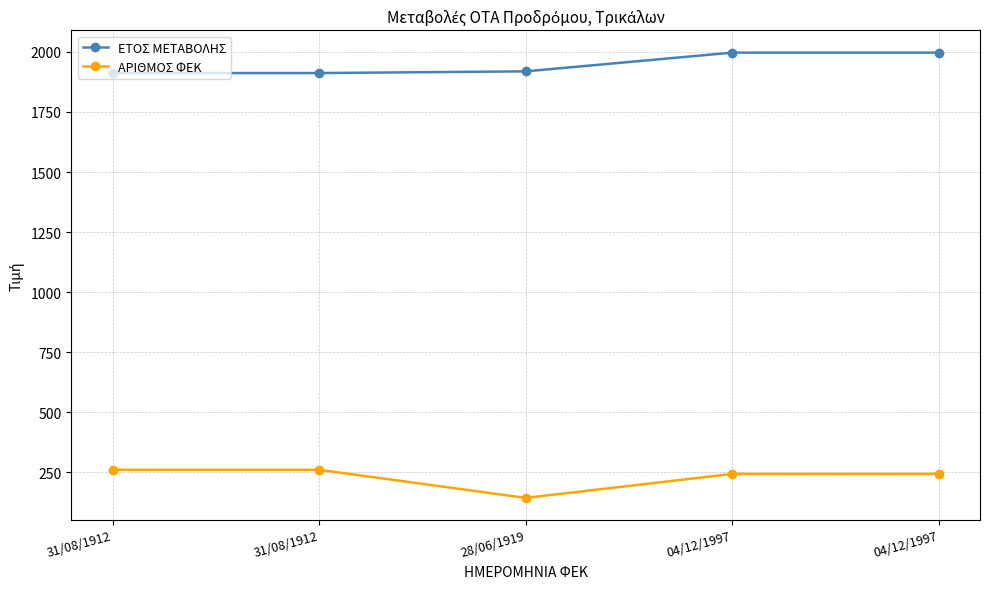

What are all the series names shown in the legend?

ΕΤΟΣ ΜΕΤΑΒΟΛΗΣ, ΑΡΙΘΜΟΣ ΦΕΚ